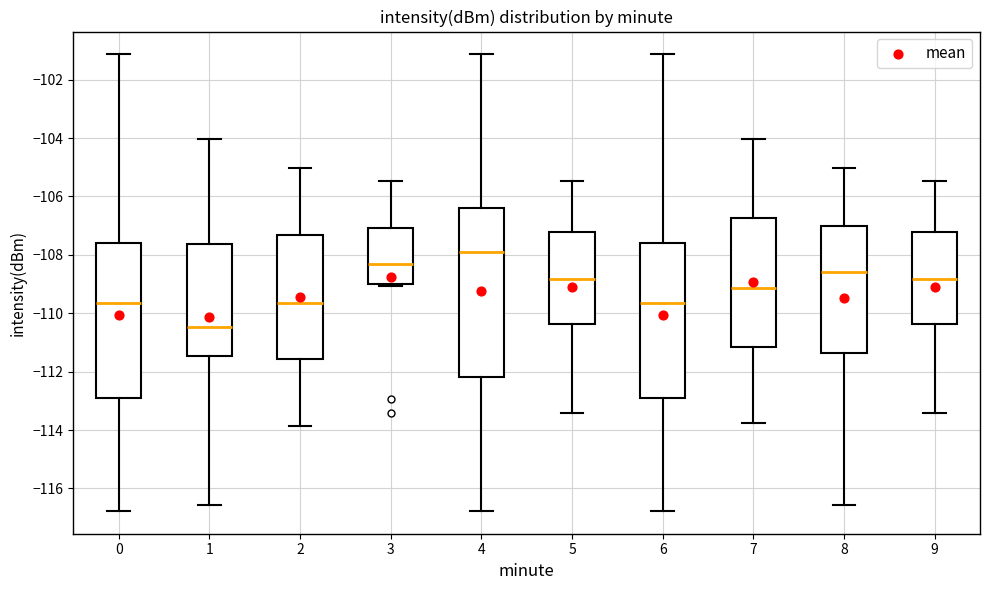

Reading left to right, transcribe this box plot: for each box, give where its median line is, the range the box spans, and where its two whiskers end, as read against the y-axis. The values are not printed on the chart, so give them approximately, as read against the axis.

0: median -109.6, box -112.8 to -107.6, whiskers -116.8 to -101.2
1: median -110.4, box -111.4 to -107.6, whiskers -116.6 to -104.0
2: median -109.6, box -111.6 to -107.4, whiskers -113.8 to -105.0
3: median -108.4, box -109.0 to -107.0, whiskers -109.0 to -105.4
4: median -108.0, box -112.2 to -106.4, whiskers -116.8 to -101.2
5: median -108.8, box -110.4 to -107.2, whiskers -113.4 to -105.4
6: median -109.6, box -112.8 to -107.6, whiskers -116.8 to -101.2
7: median -109.2, box -111.2 to -106.8, whiskers -113.8 to -104.0
8: median -108.6, box -111.4 to -107.0, whiskers -116.6 to -105.0
9: median -108.8, box -110.4 to -107.2, whiskers -113.4 to -105.4